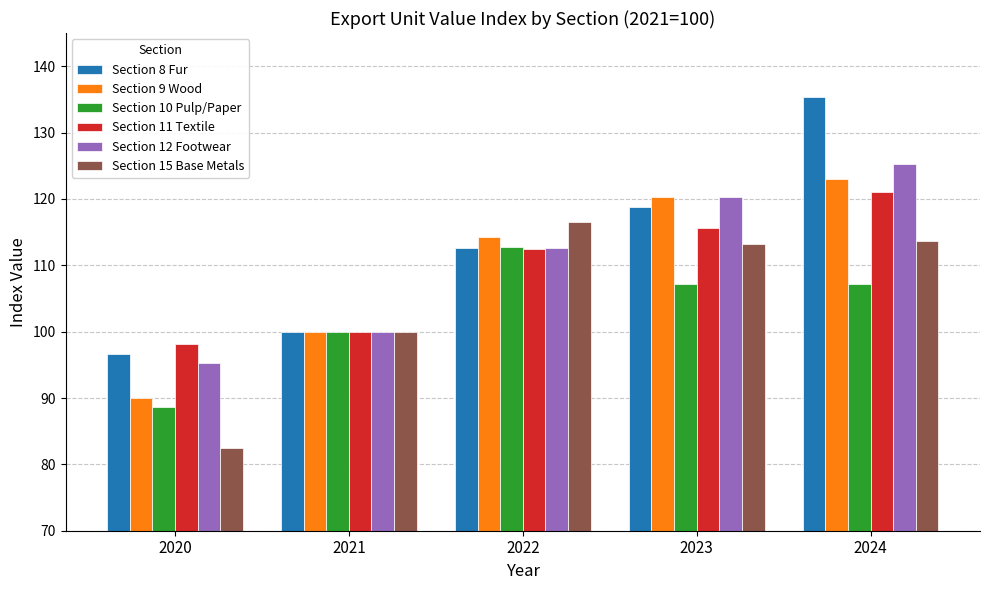

Count the number of data series in this chart.

6